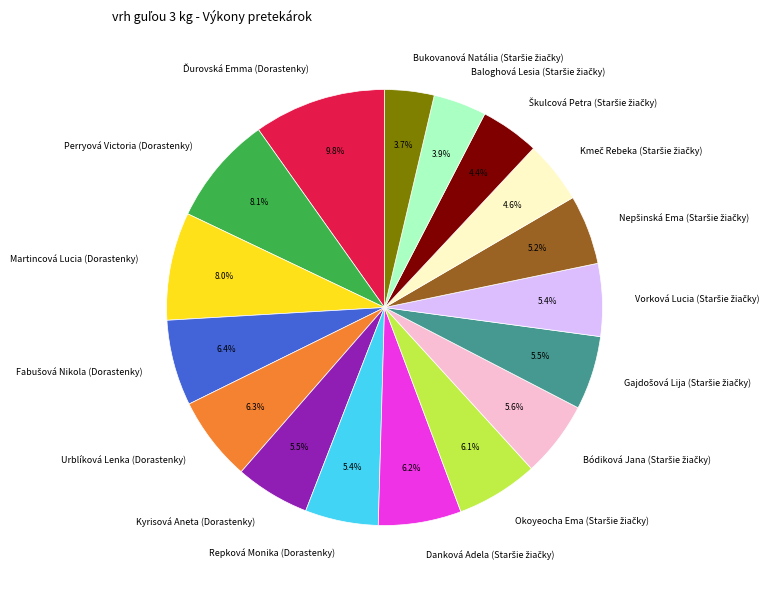

To the nearest percent, what is the average slice percentage?

6%